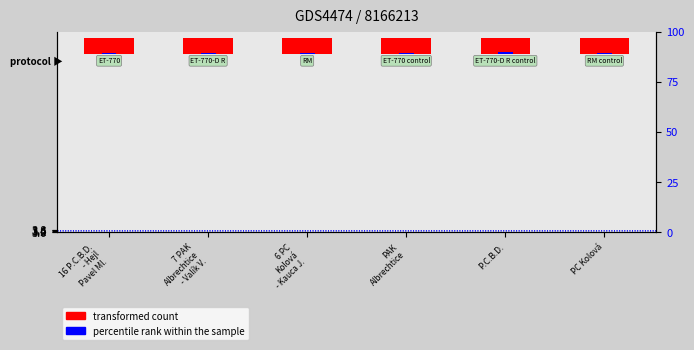

What is the difference between the maximum and second lowest values in the percentile rank within the sample series?

0.3